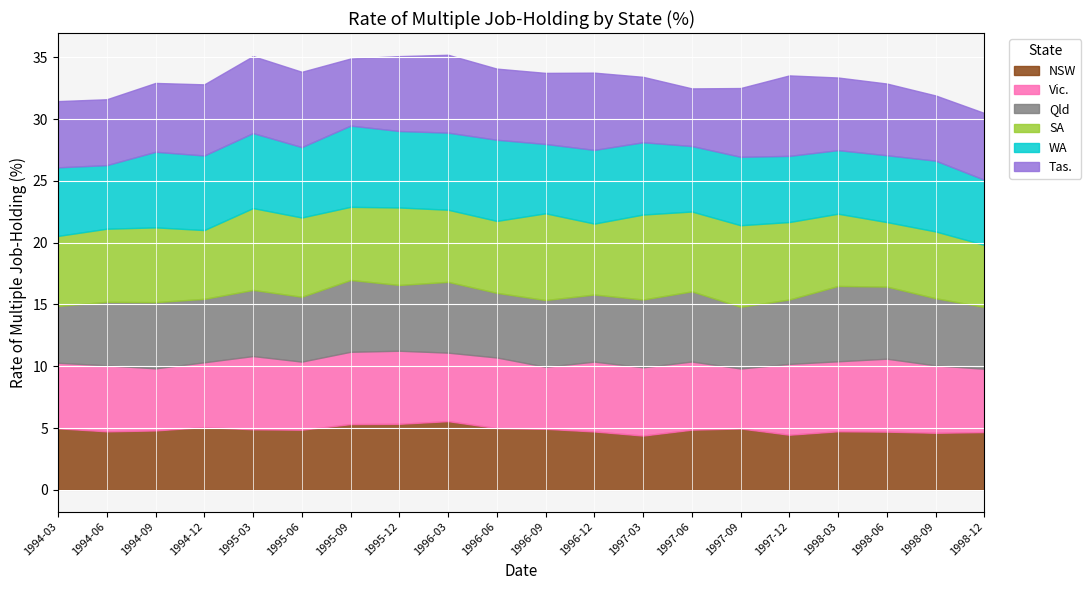

At which category does WA reach its first local peak?

1994-09